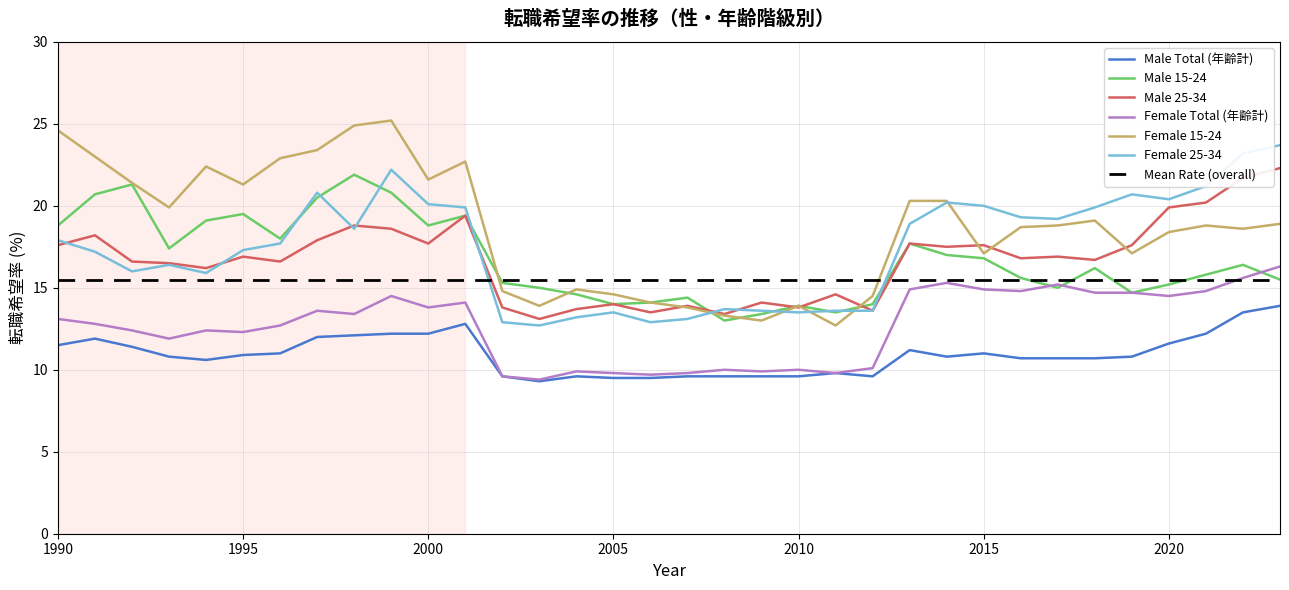

How many lines are shown in the chart?

6